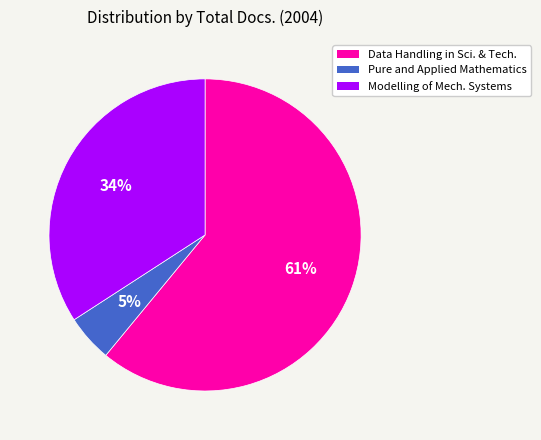

Does Modelling of Mech. Systems account for over 50% of the chart?

No